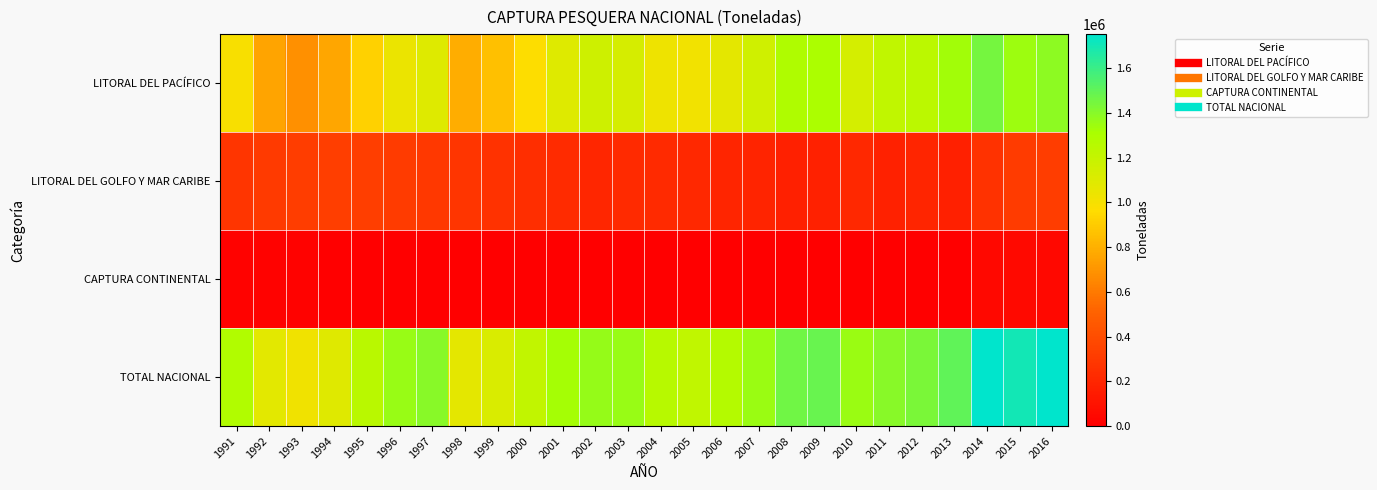

What is the difference between the highest and lowest values at 1999?

1119396